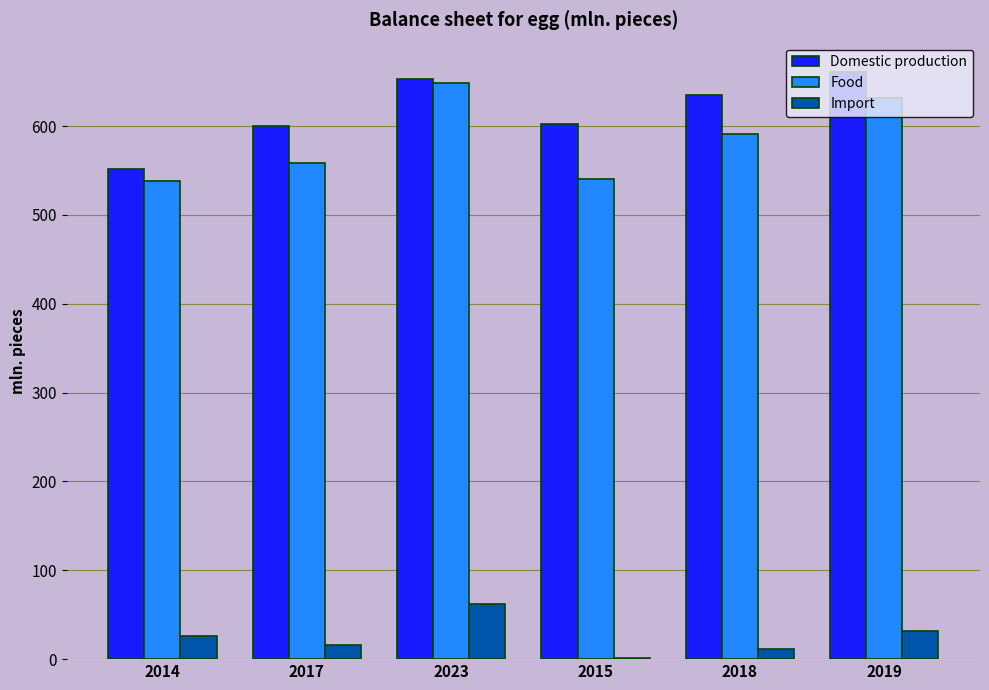

Which series has the largest total across all categories?

Domestic production